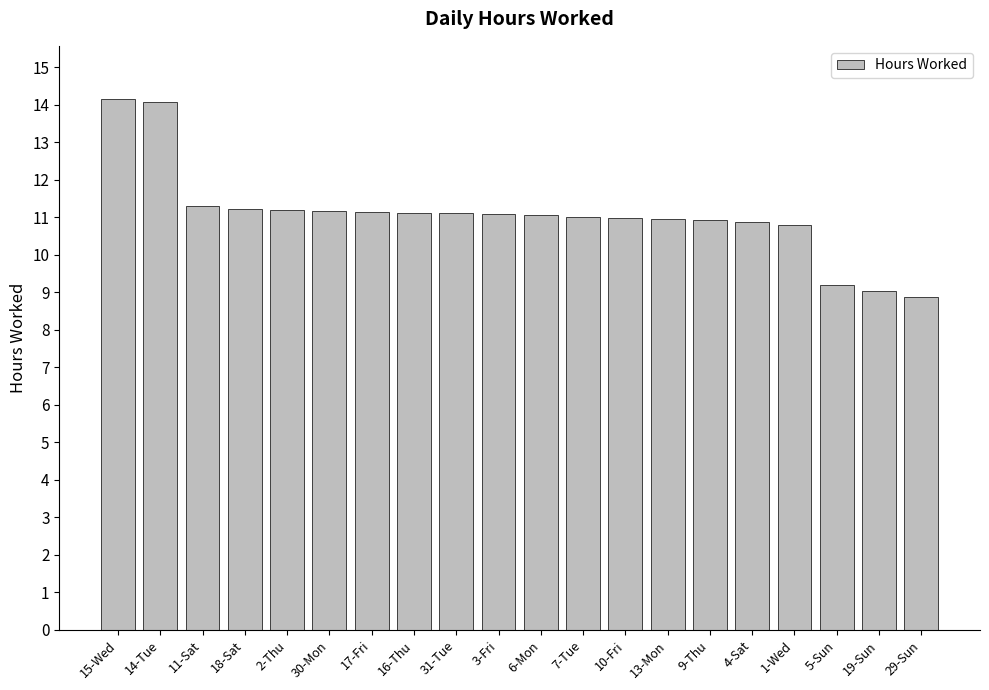

What position from the right is 10-Fri?

8